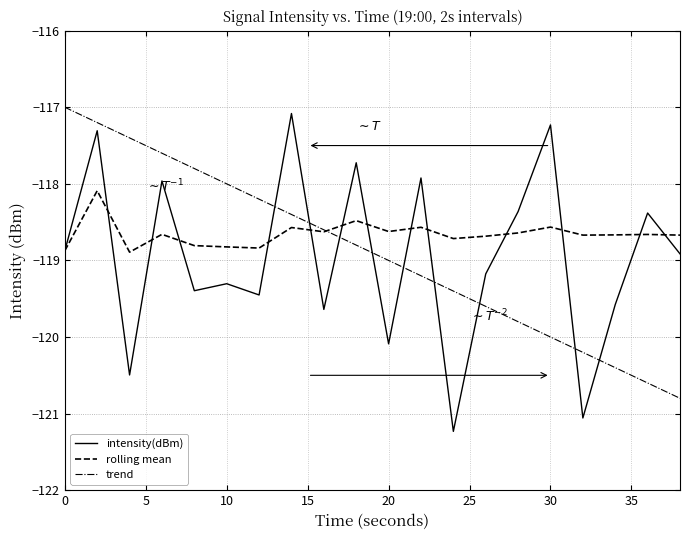

True or false: trend and intensity(dBm) intersect in this chart.

True